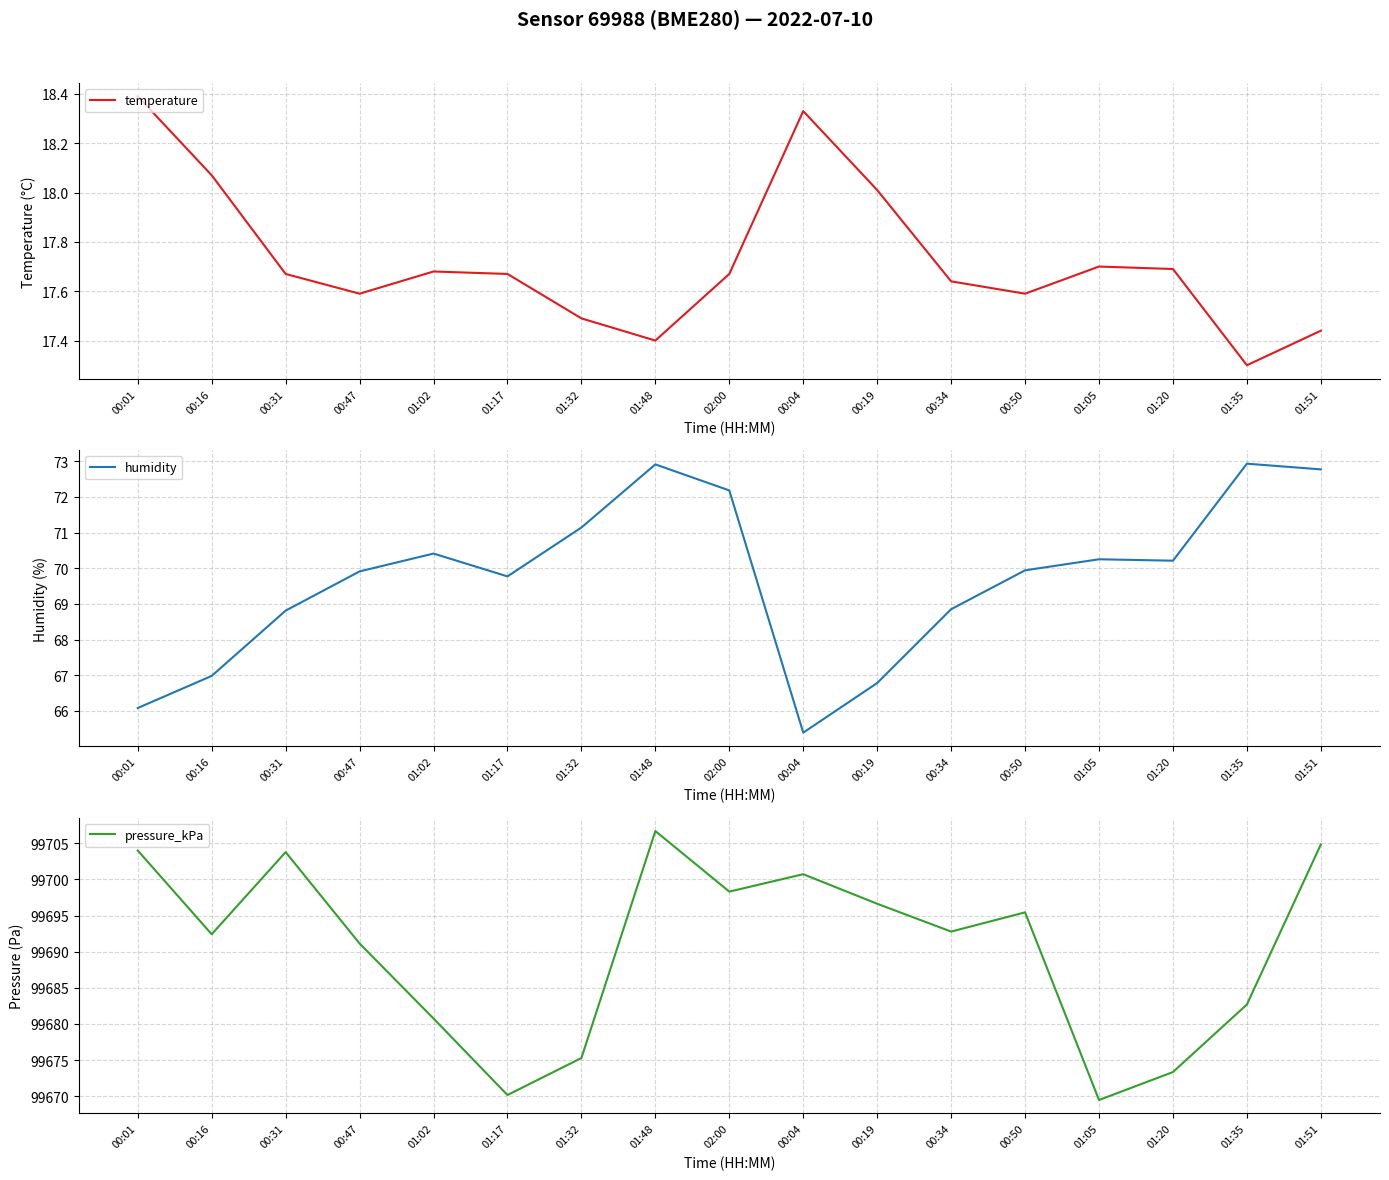

True or false: temperature and humidity intersect in this chart.

False